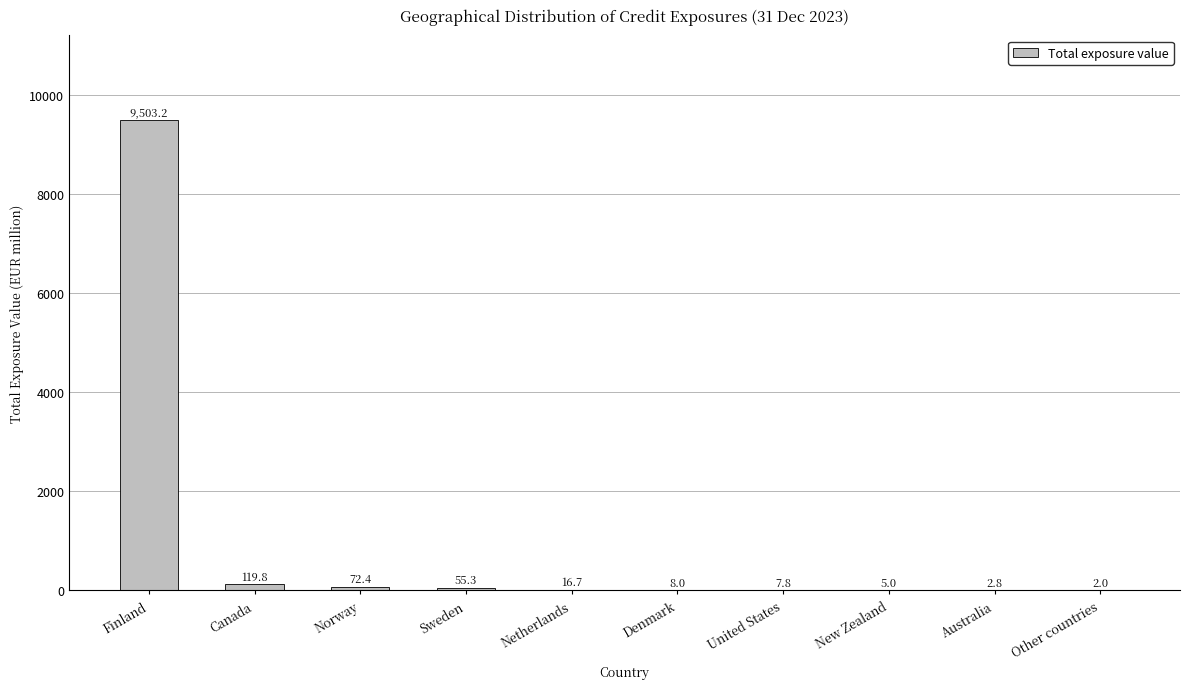

True or false: the data shows 72.4 at Norway.

True